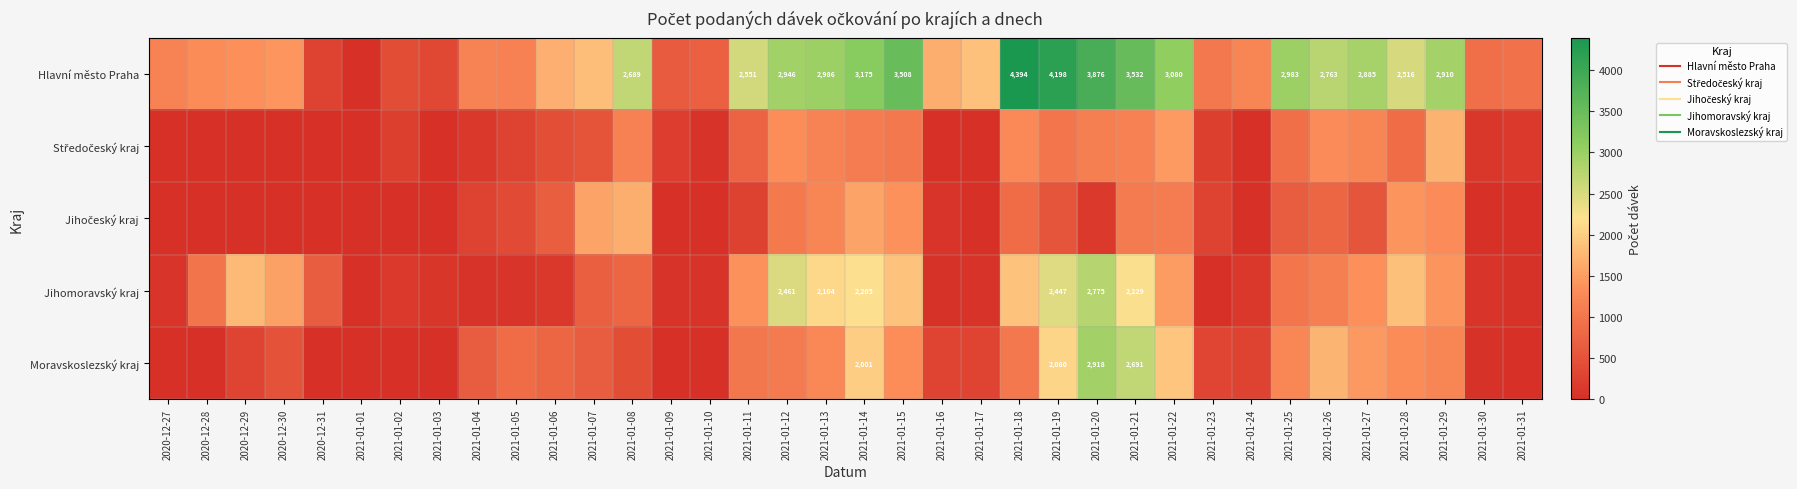

The value of Moravskoslezský kraj at 2021-01-05 is 872. True or false?

True